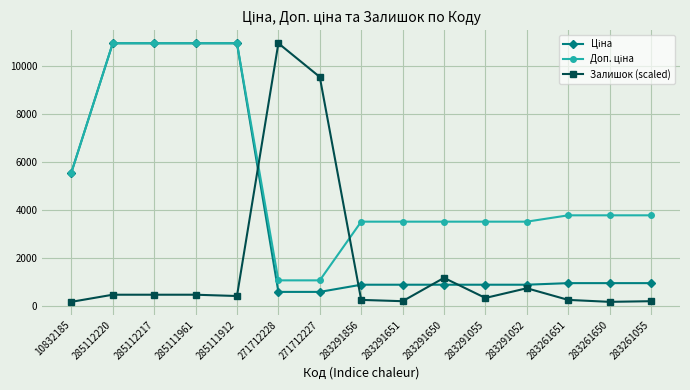

Count the number of categories in the chart.

15